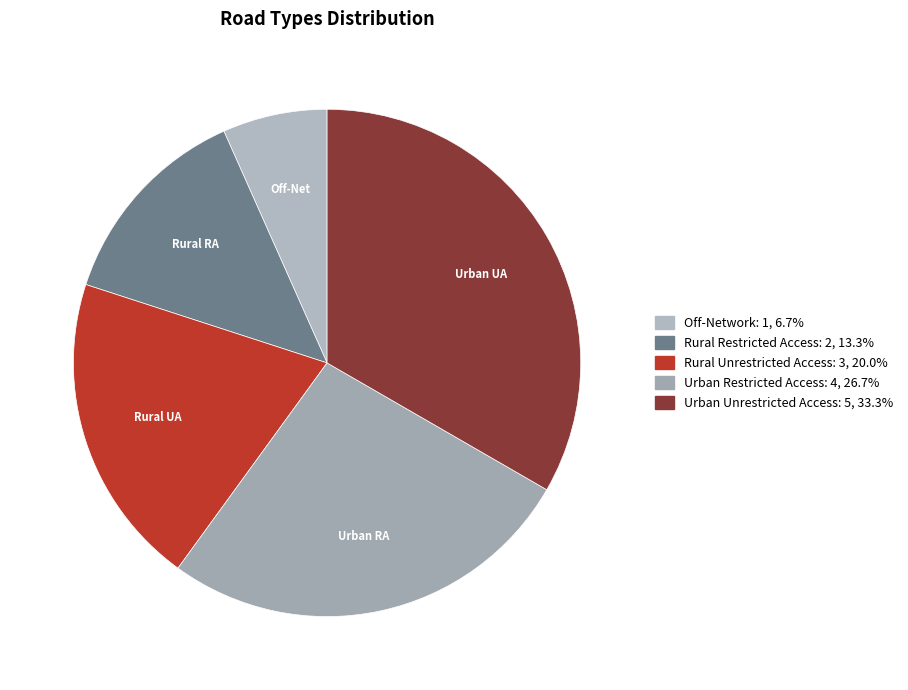

Rank the categories by value from highest to lowest.

Urban Unrestricted Access, Urban Restricted Access, Rural Unrestricted Access, Rural Restricted Access, Off-Network